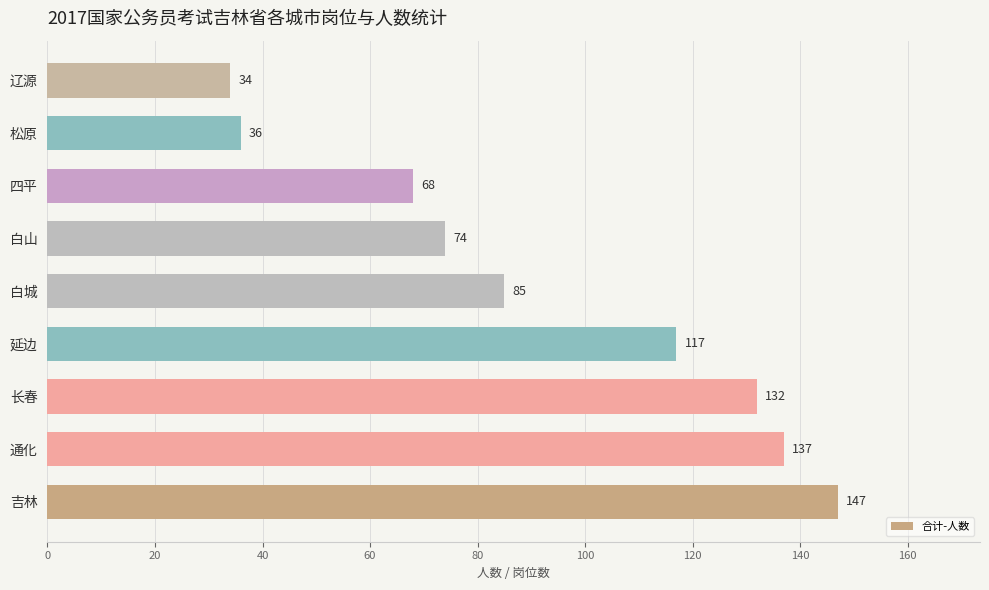

What is the change in value from 延边 to 四平?

-49